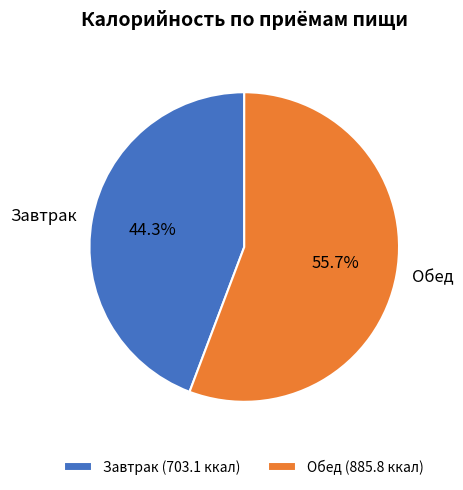

Rank the categories by value from lowest to highest.

Завтрак, Обед